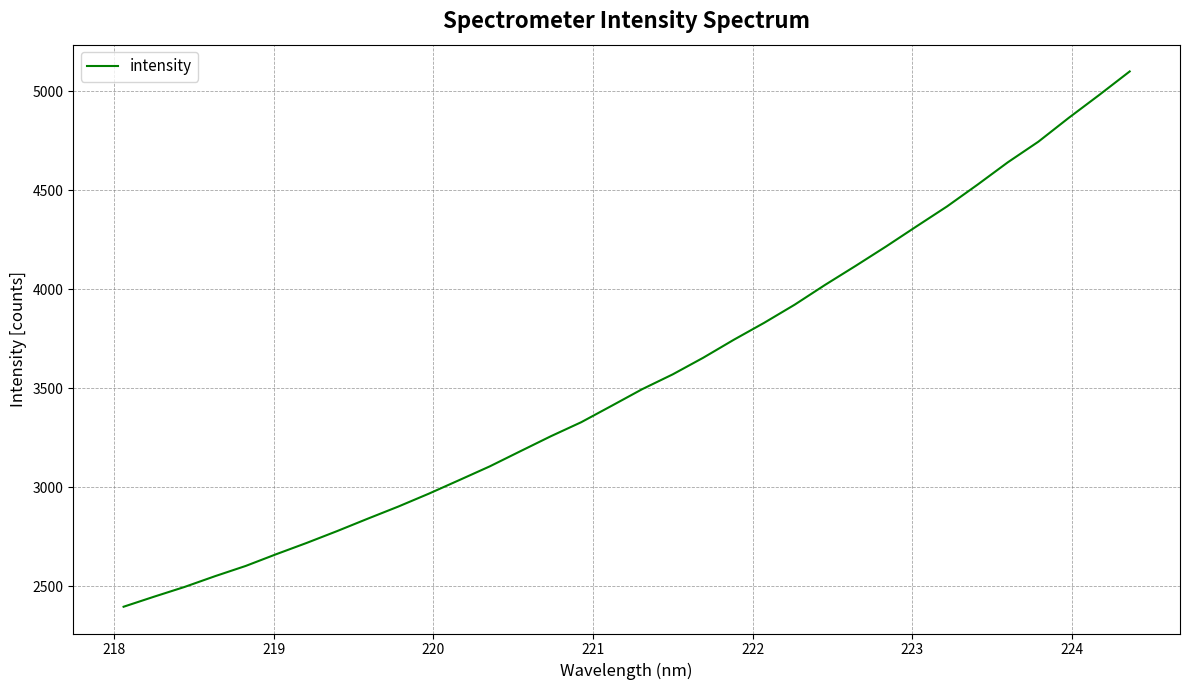

Does the chart have visible grid lines?

Yes